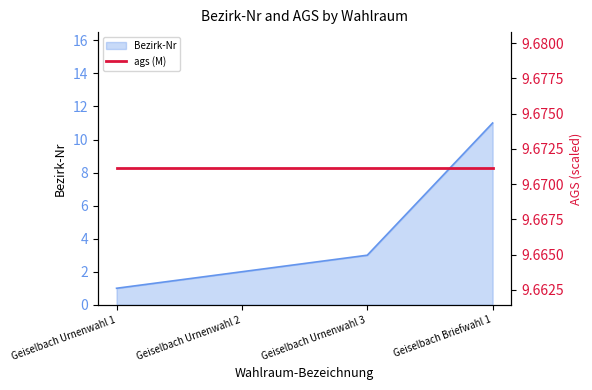

Approximately how many times larger is the value at Geiselbach Urnenwahl 3 compared to Geiselbach Urnenwahl 1?

3.0